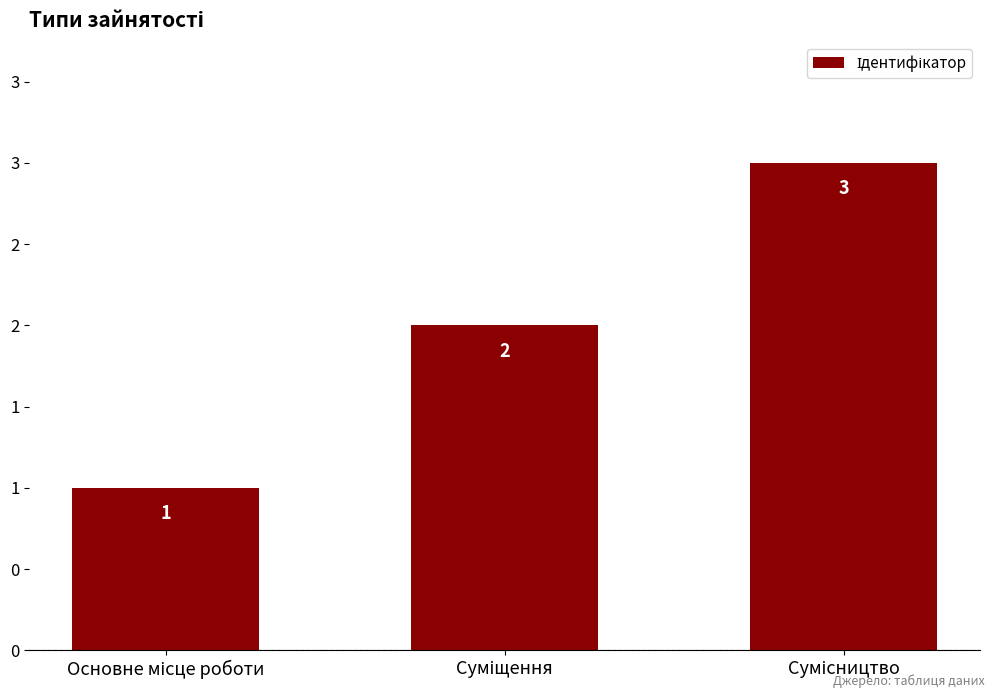

Reading right to left, what are all the values shown in this chart?

Сумісництво=3	Суміщення=2	Основне місце роботи=1